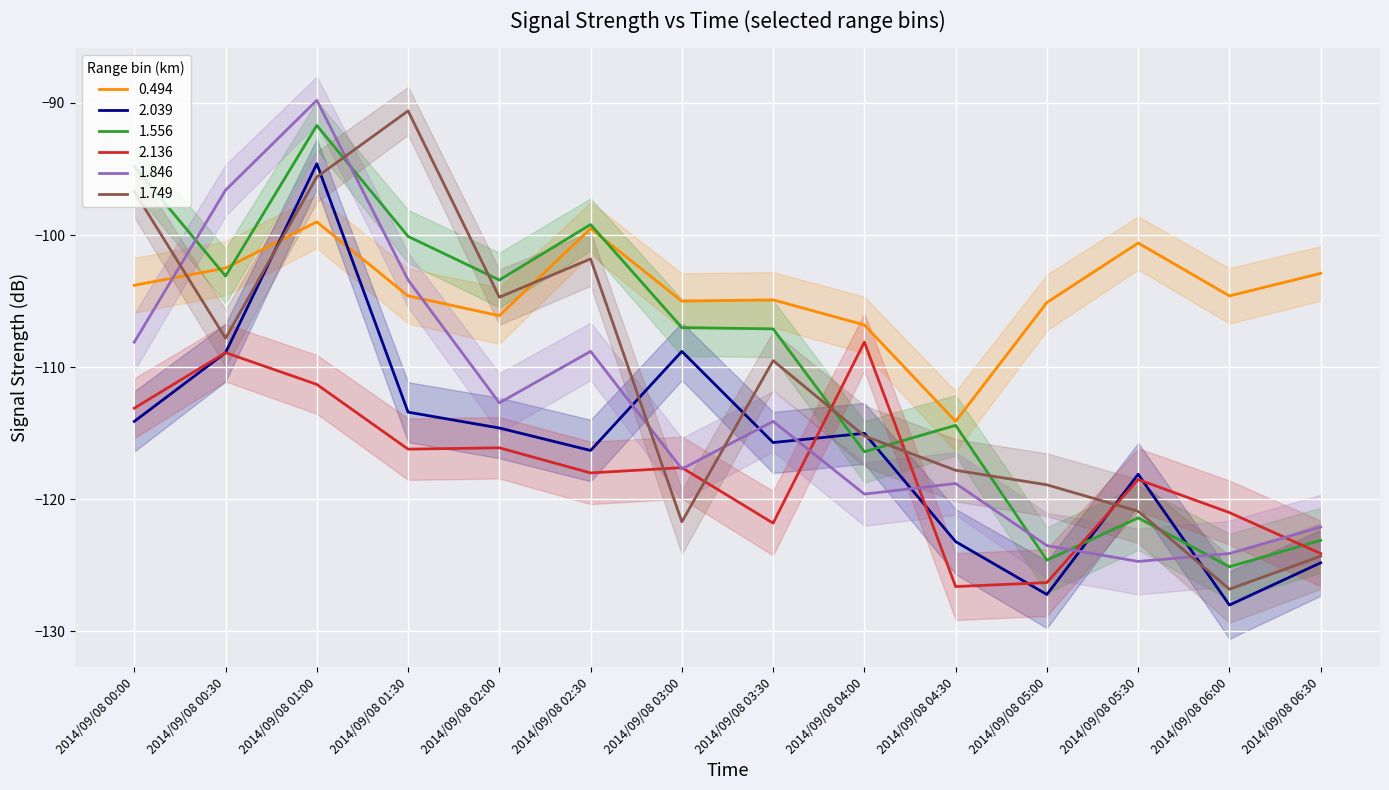

What is the difference between the highest and lowest values at 2014/09/08 04:00?

12.8